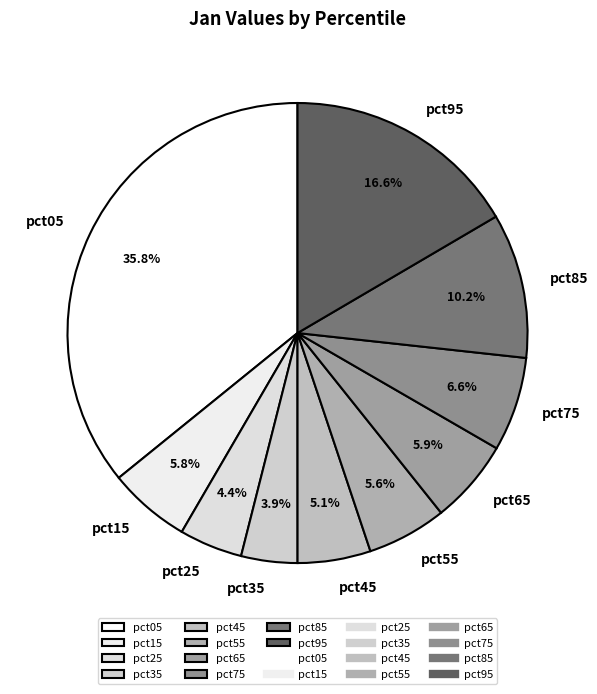

Do pct55 and pct15 together represent more than half of the pie?

No